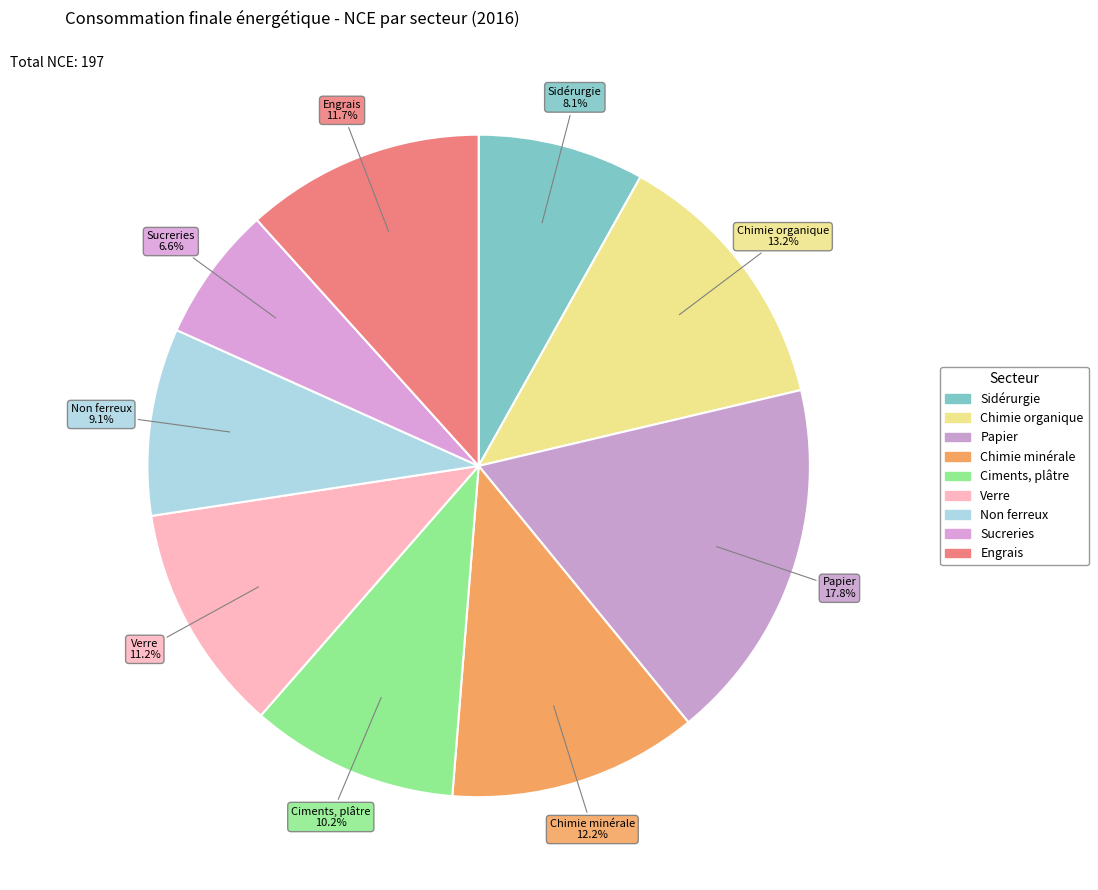

How many segments does this pie chart have?

9